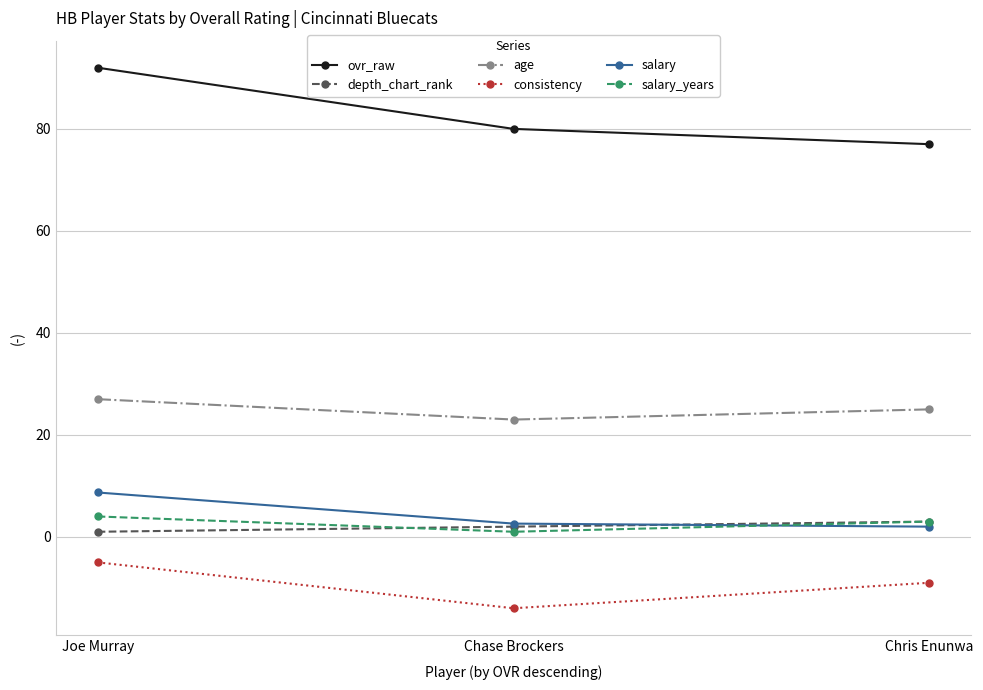

Read the consistency value at Chase Brockers.

-14.0